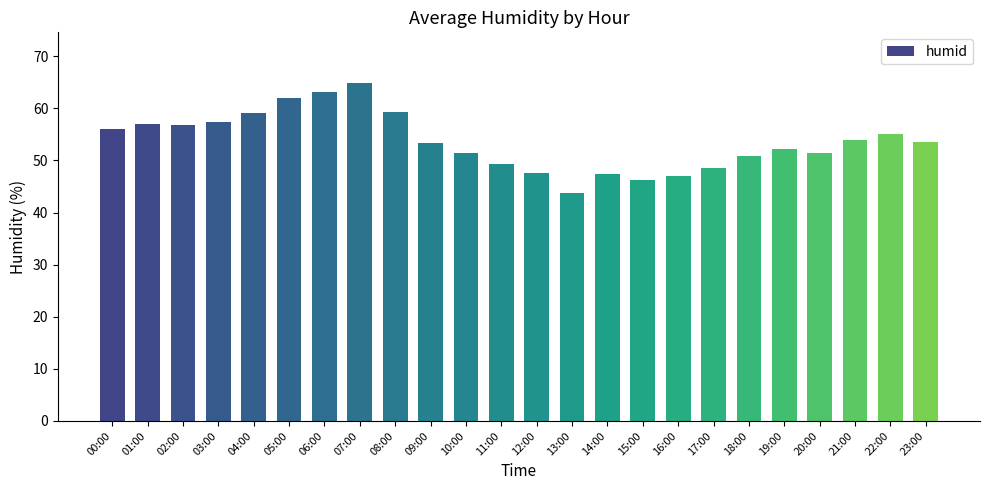

What is the average value?

53.6